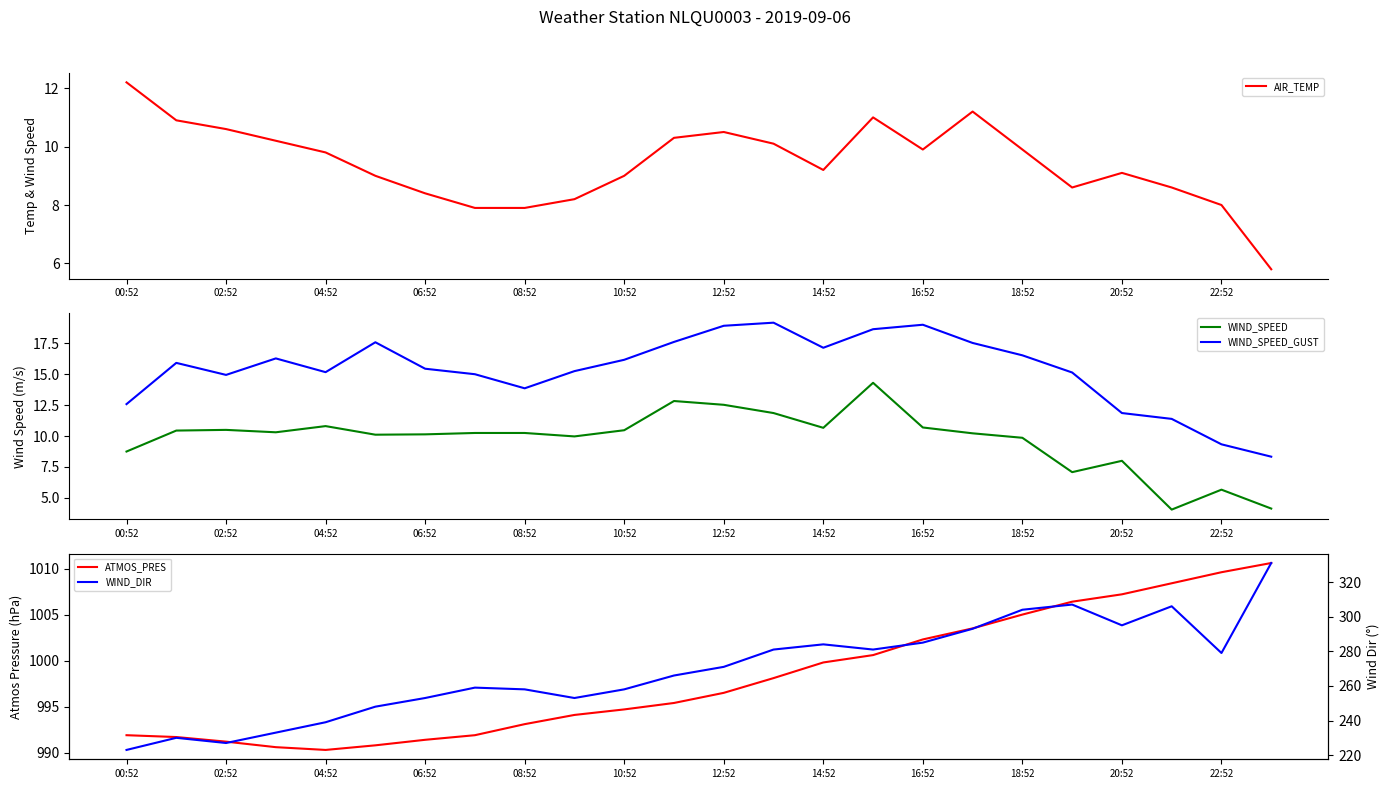

Is it true that WIND_SPEED_GUST equals 33.4 at 16:52?

False